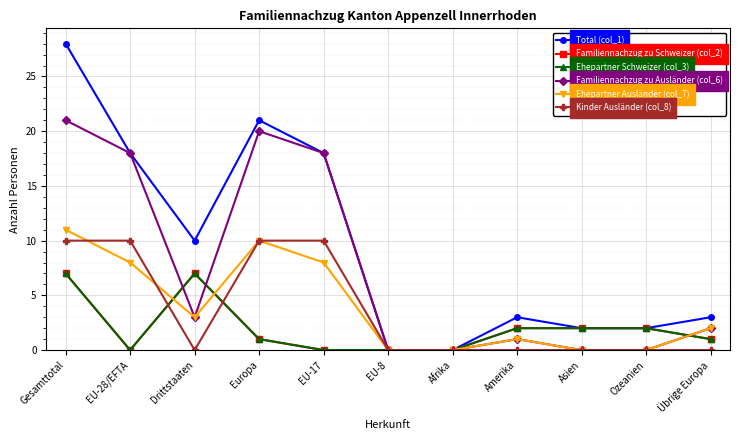

What is the average value of the Total (col_1) series?

10